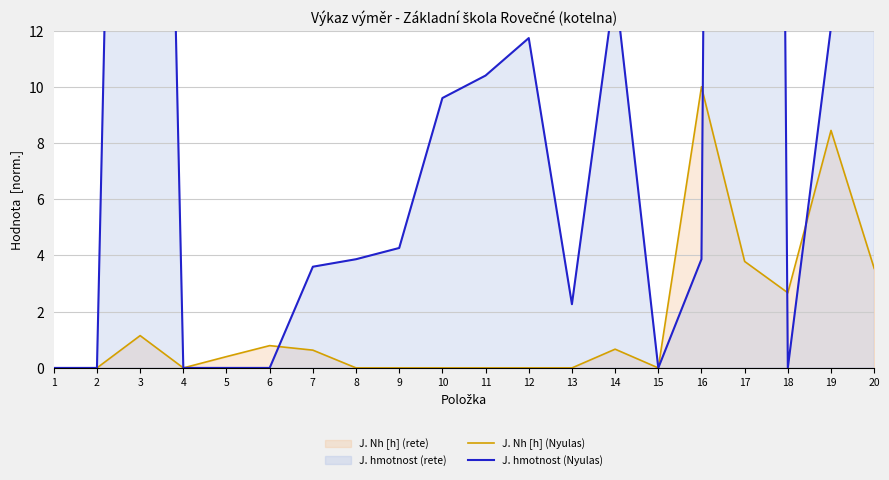

Reading left to right, extract all data points from this chart.

J. Nh [h] (Nyulas): 1=0.0	2=0.0	3=1.1	4=0.0	5=0.4	6=0.8	7=0.6	8=0.0	9=0.0	10=0.0	11=0.0	12=0.0	13=0.0	14=0.7	15=0.0	16=10.0	17=3.8	18=2.7	19=8.4	20=3.5
J. hmotnost (Nyulas): 1=0.0	2=0.0	3=69.3	4=0.0	5=0.0	6=0.0	7=3.6	8=3.9	9=4.3	10=9.6	11=10.4	12=11.7	13=2.3	14=13.6	15=0.0	16=3.9	17=200.0	18=0.0	19=12.1	20=16.9